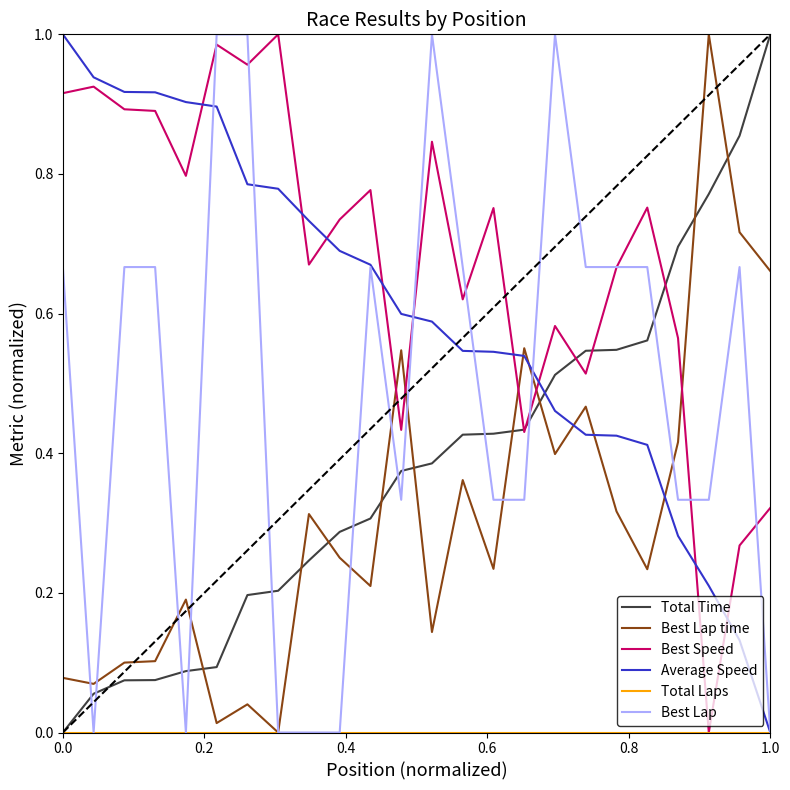

True or false: Total Time and Average Speed intersect in this chart.

True